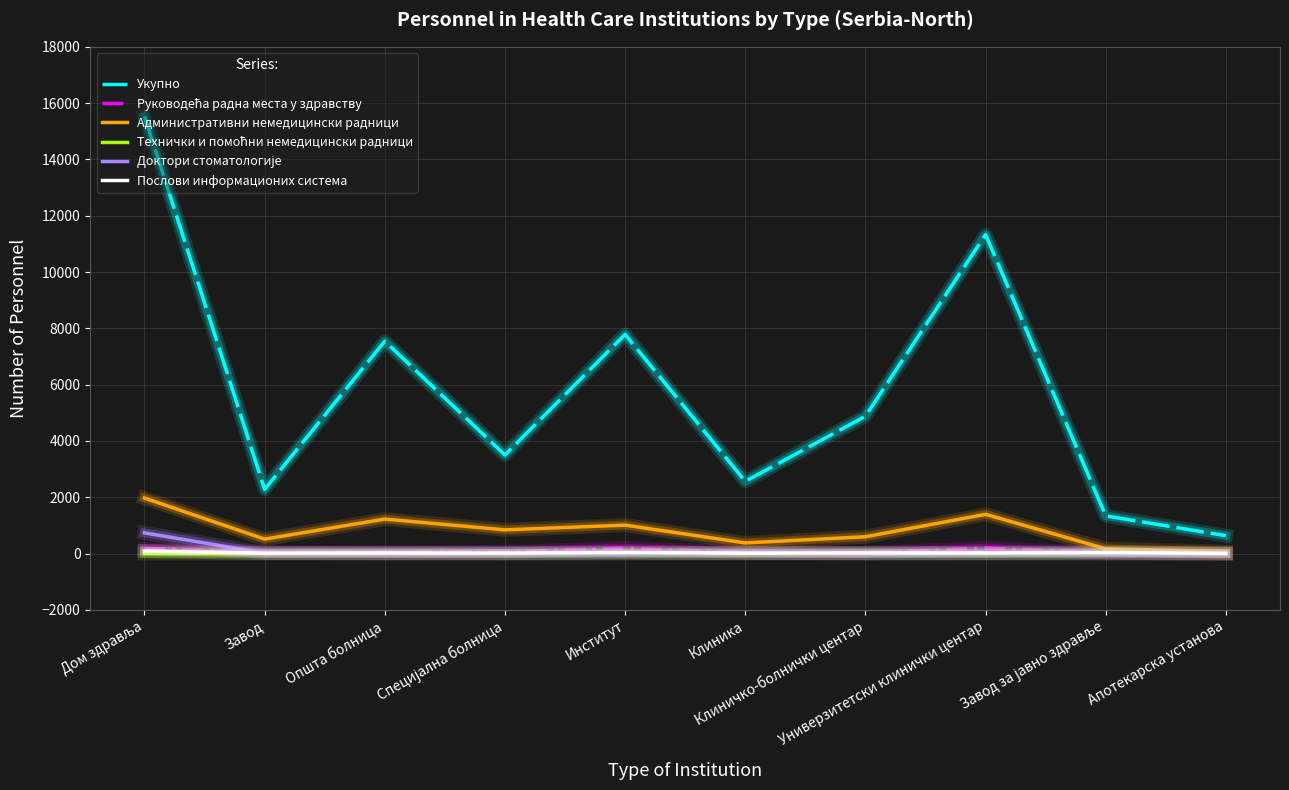

Which series has the largest total across all categories?

Укупно